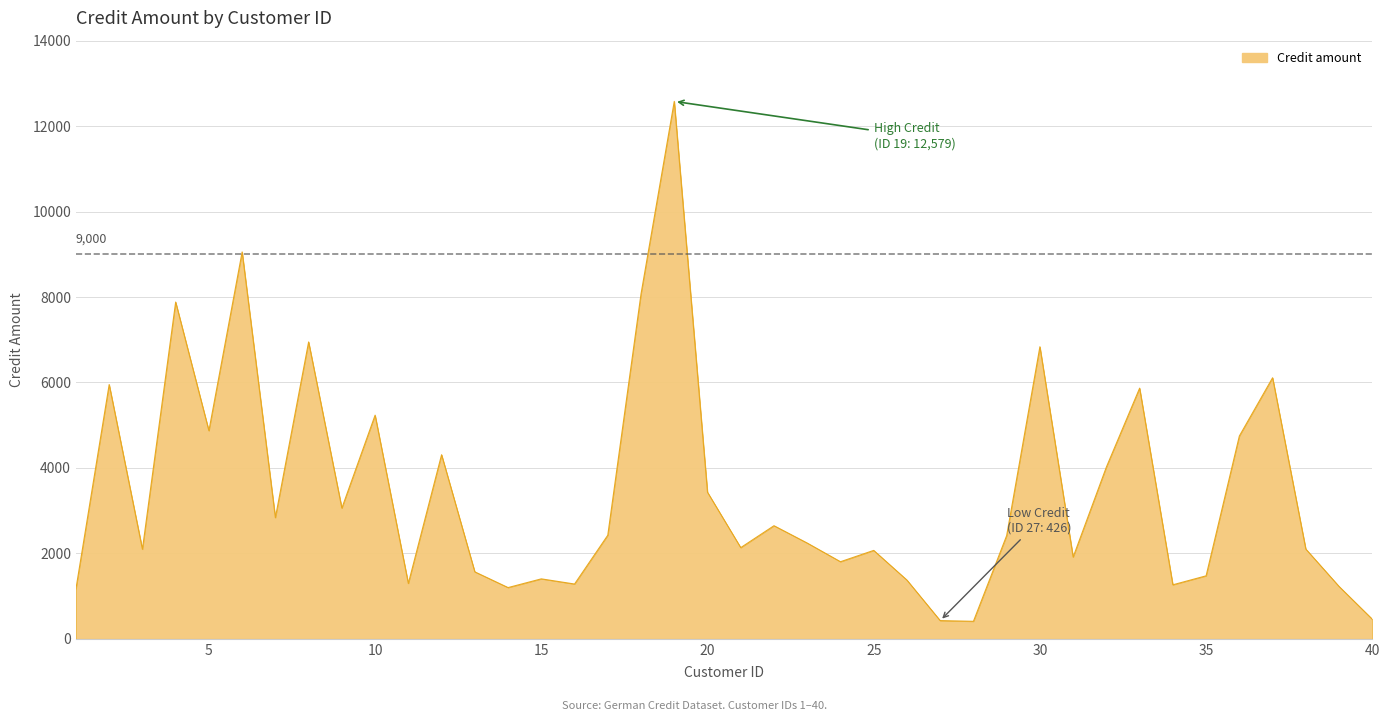

How many series are shown in this chart?

1